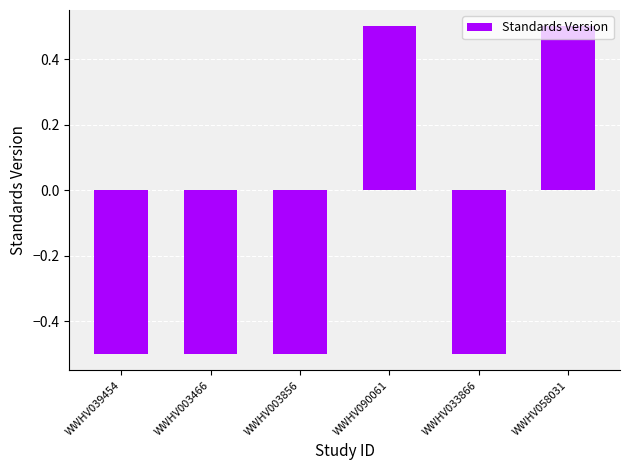

Is it true that the value at WWHV039454 is -0.8?

False